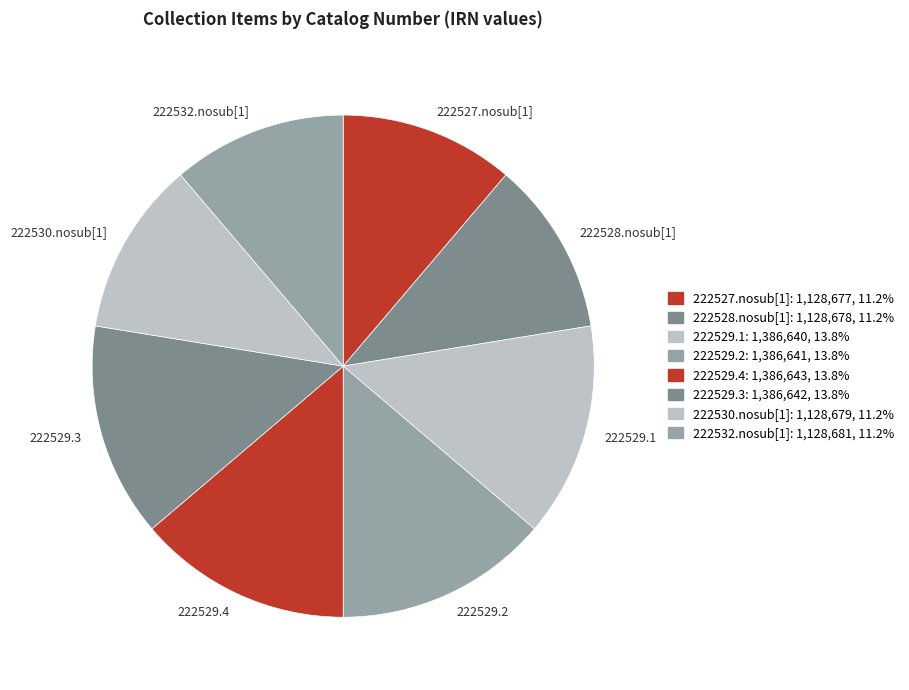

Combined, do 222530.nosub[1] and 222527.nosub[1] account for over 50%?

No